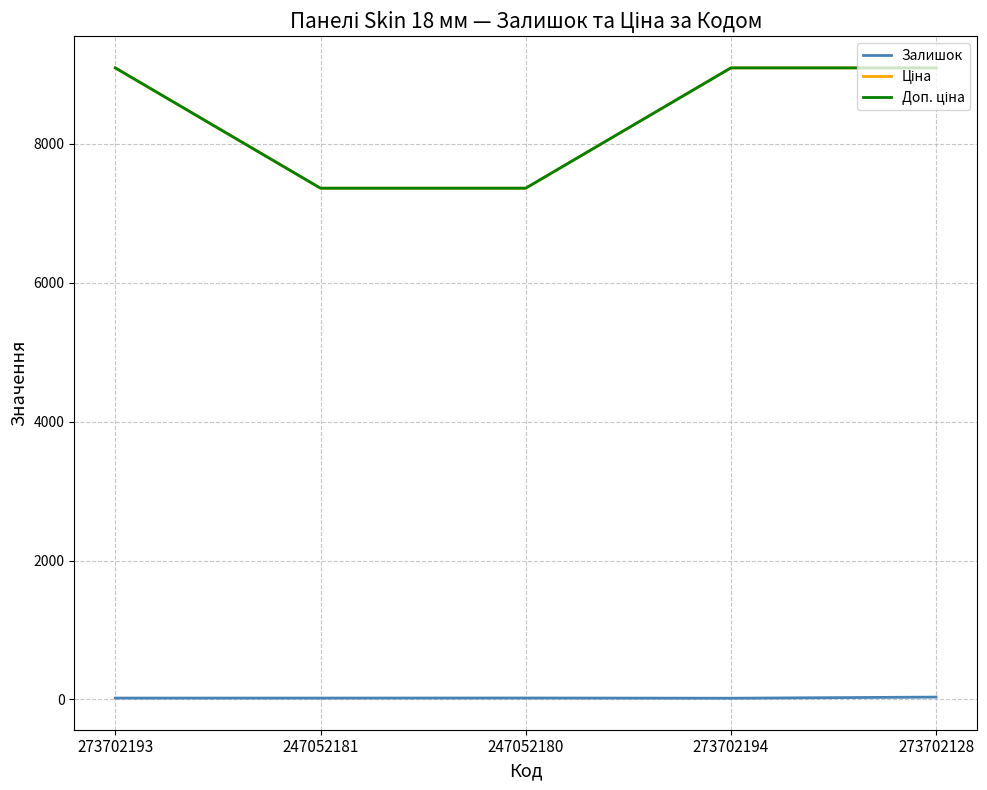

What is the value of the Ціна point at the 4th from the left?

9092.0